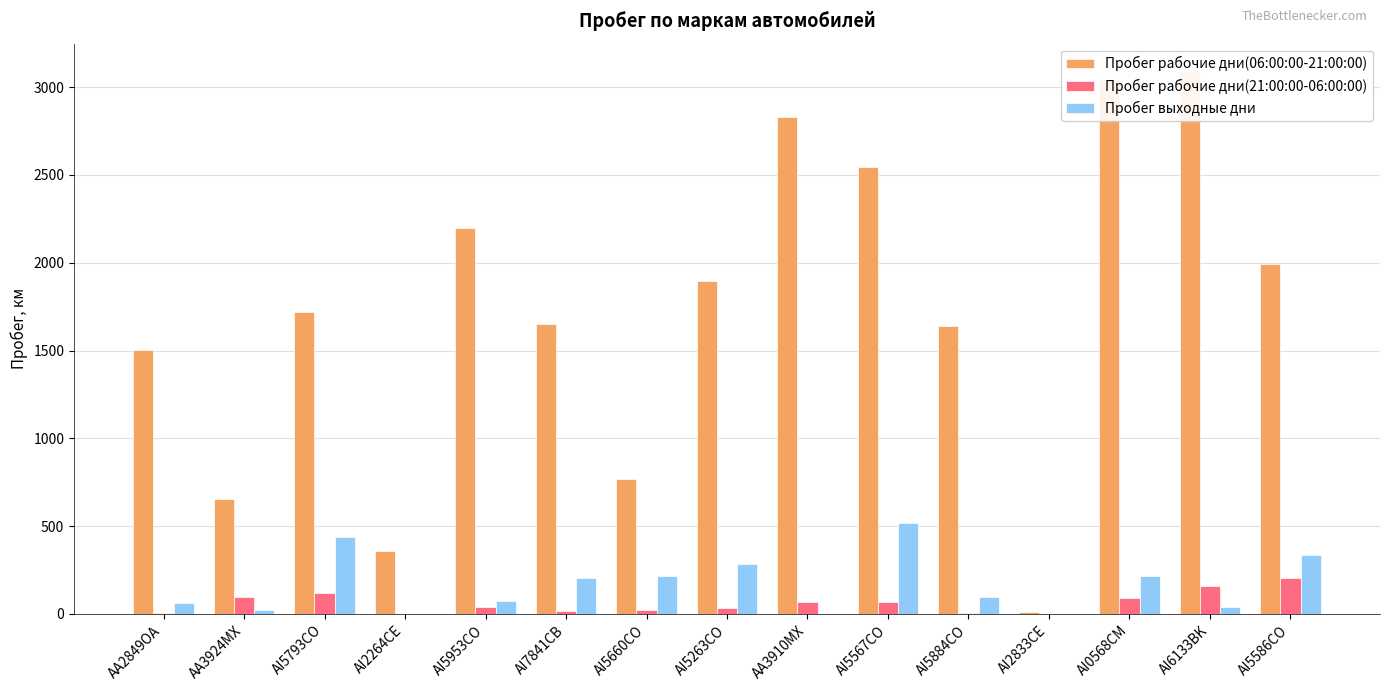

What is the sum of all Пробег выходные дни values?

2503.2